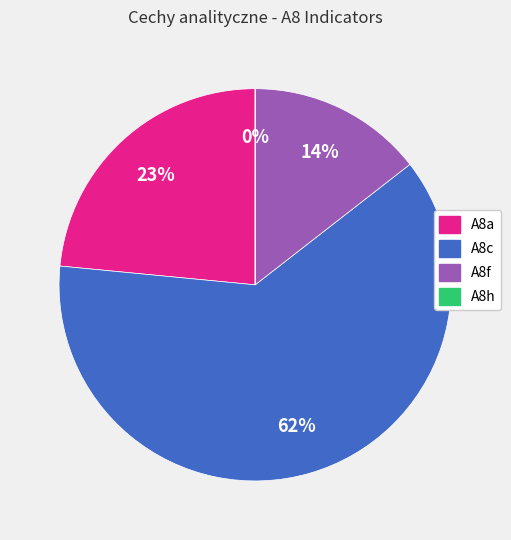

Which has a higher value, A8a or A8f?

A8a